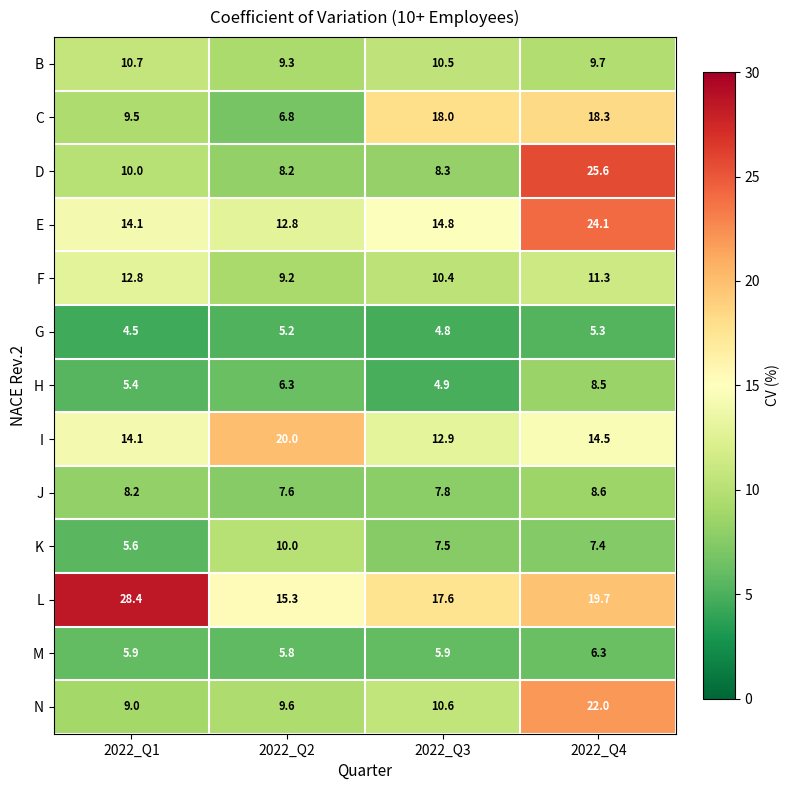

Where does the H series first go above 6?

2022_Q2